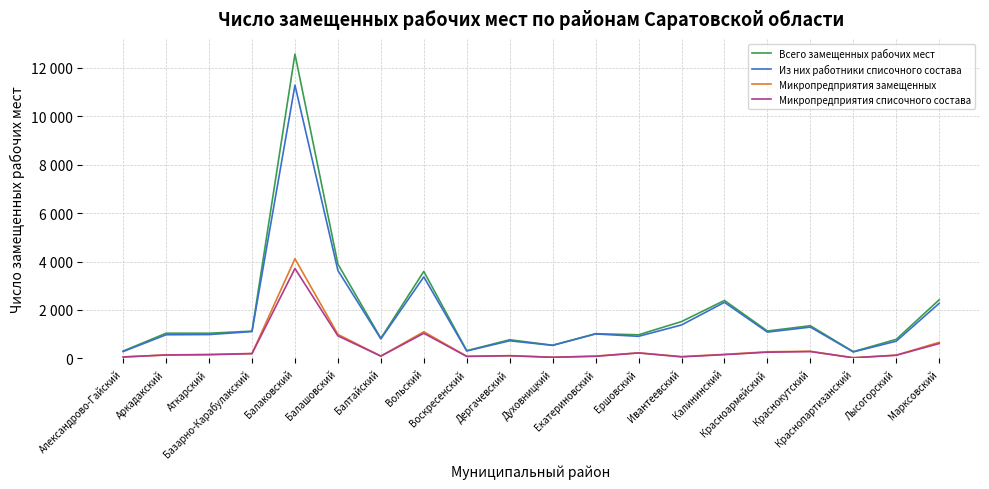

How many interior local valleys does the Всего замещенных рабочих мест series have?

7